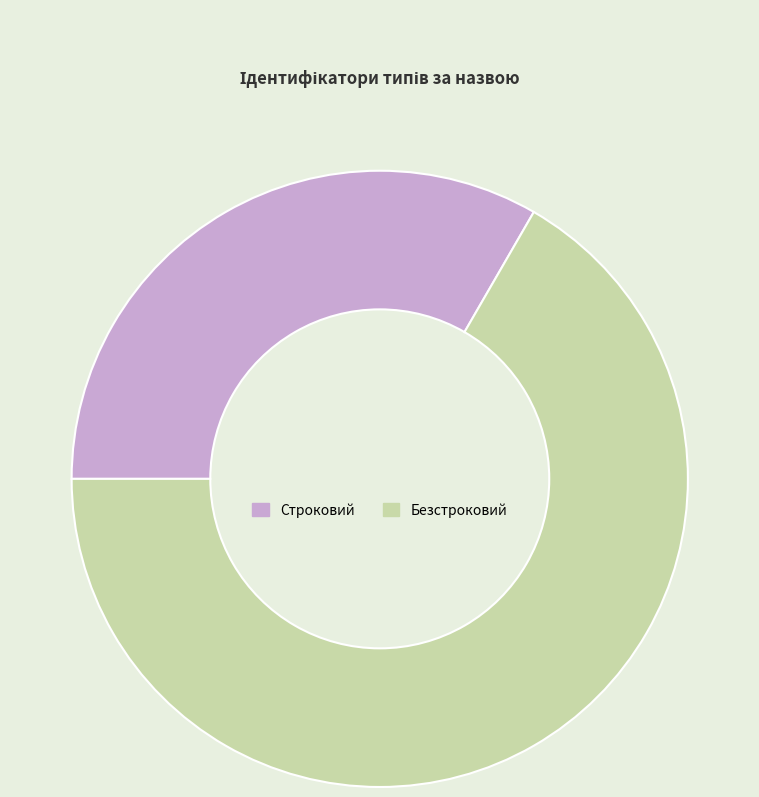

What is the majority slice?

Безстроковий